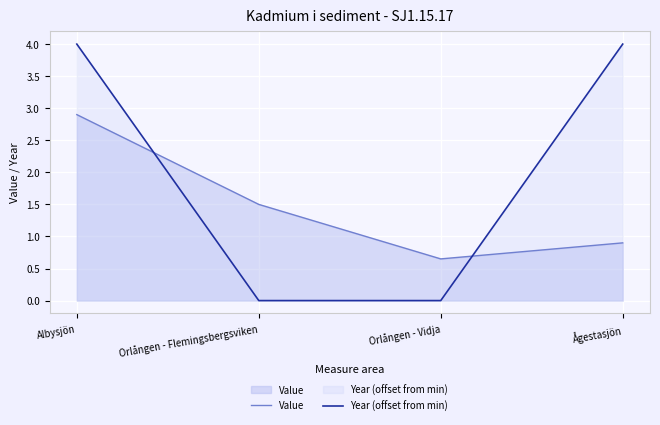

Count the Value values in the range 0 to 2.

3